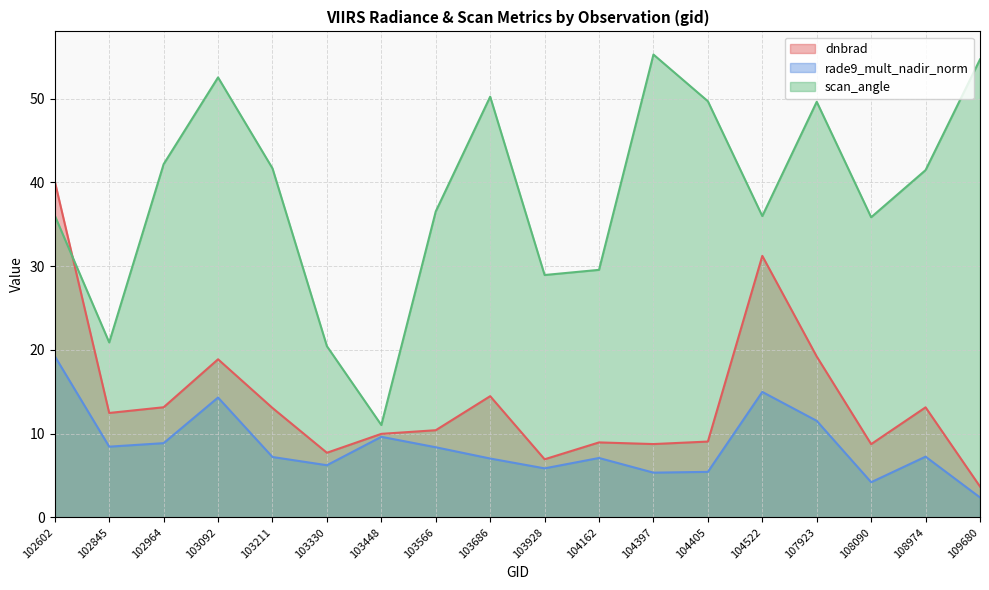

What is the spread (max minus min) of values at 103928?

23.1